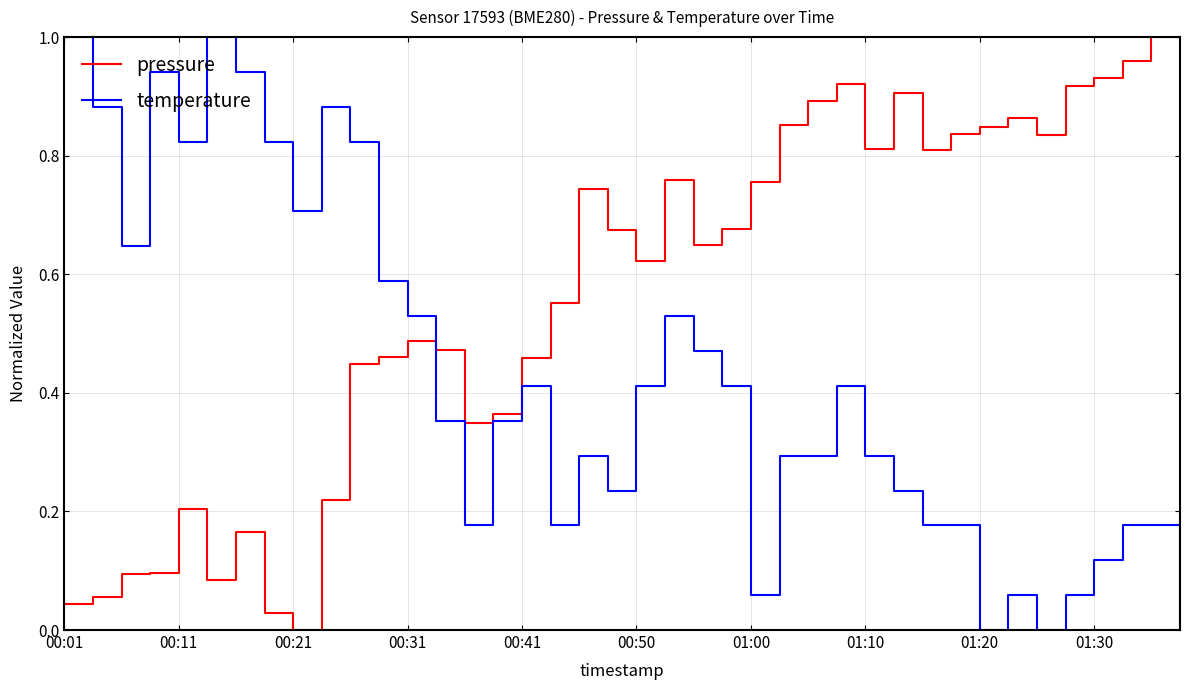

True or false: pressure and temperature cross at least once.

True